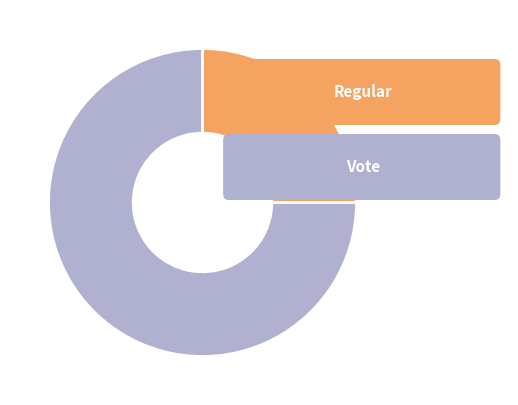

Is there a majority slice in this chart?

Yes